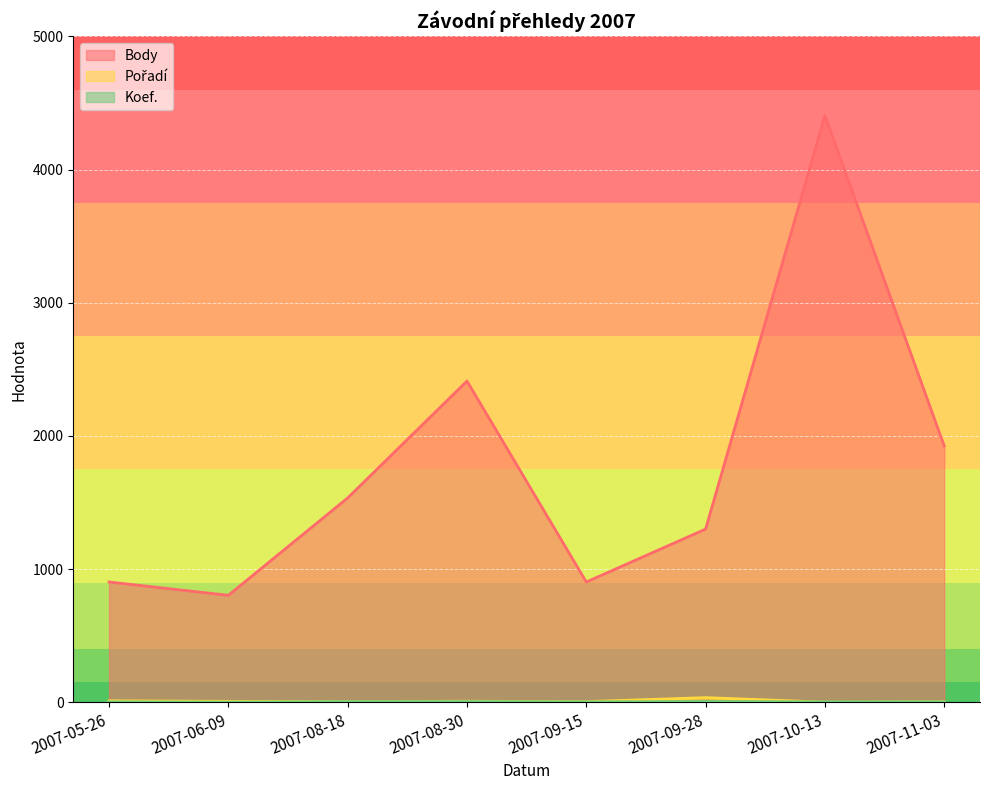

At which label does Pořadí reach its peak?

2007-09-28